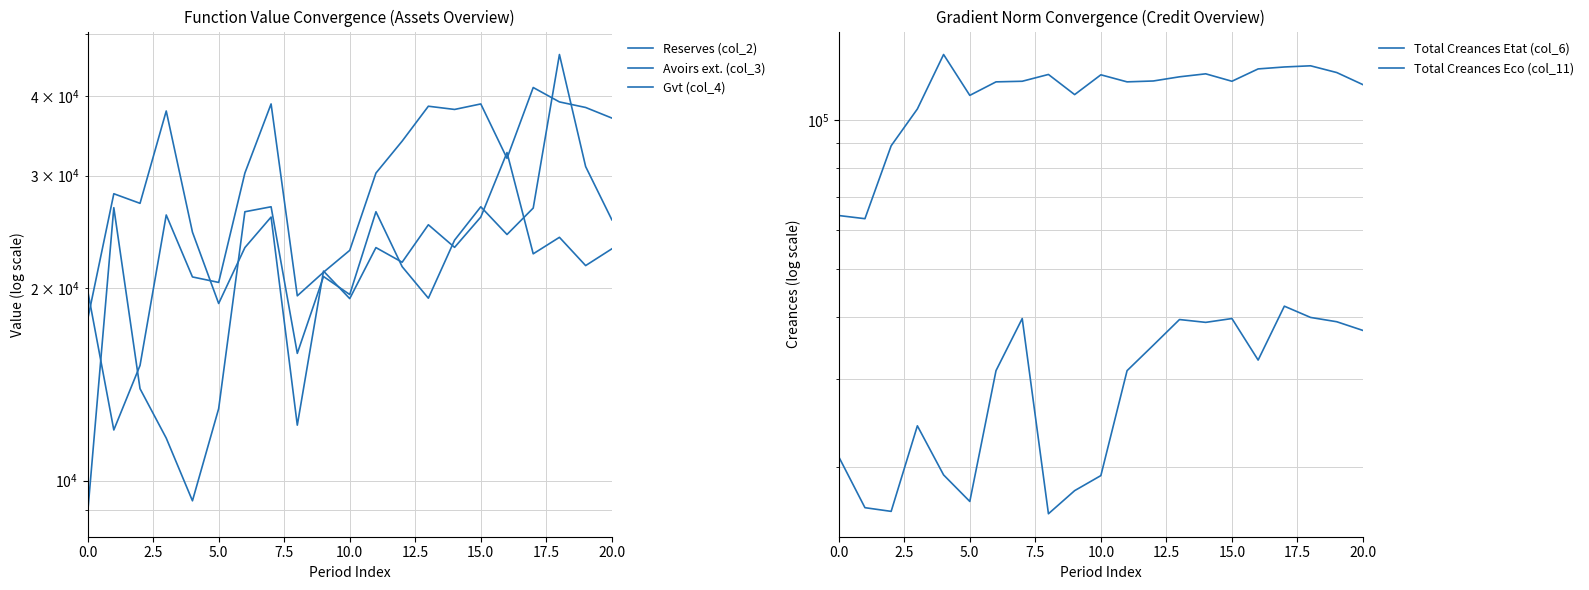

True or false: Total Creances Eco (col_11) and Avoirs ext. (col_3) cross at least once.

False